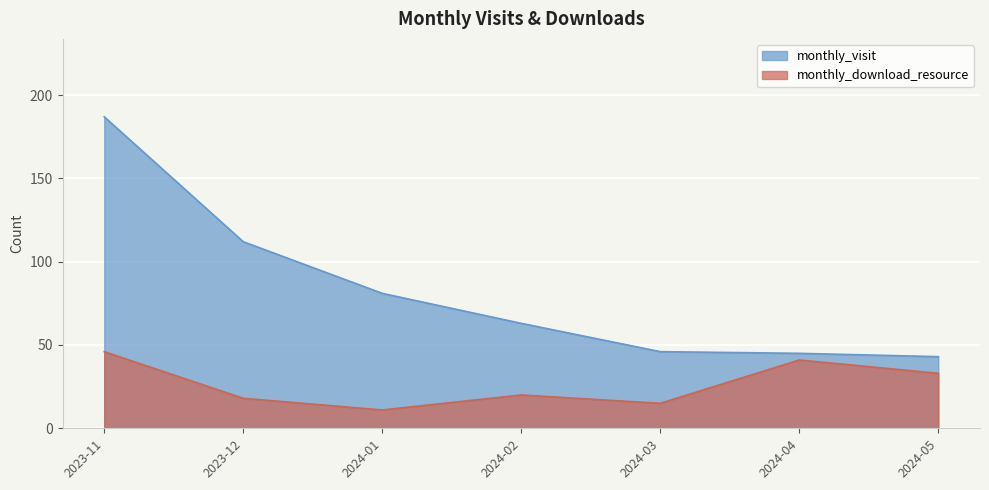

Rank the series by their average value, from highest to lowest.

monthly_visit, monthly_download_resource